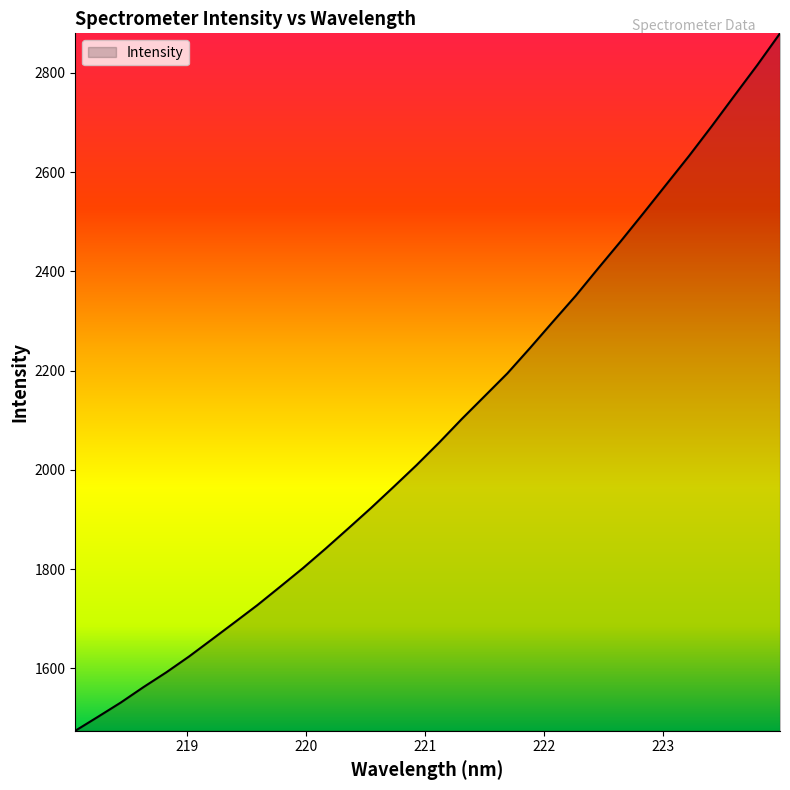

What is the greatest value displayed?

2879.8